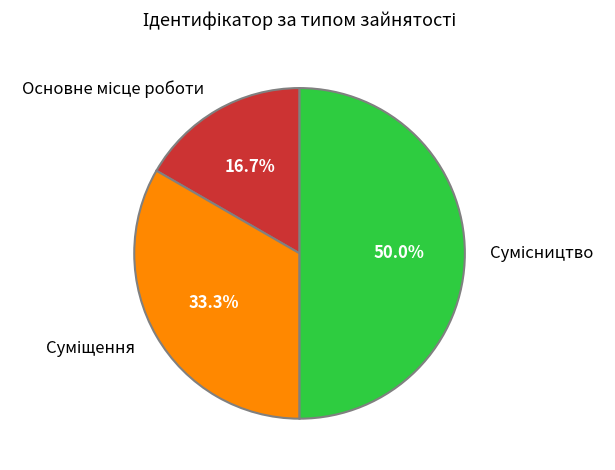

Does any single category account for the majority?

No